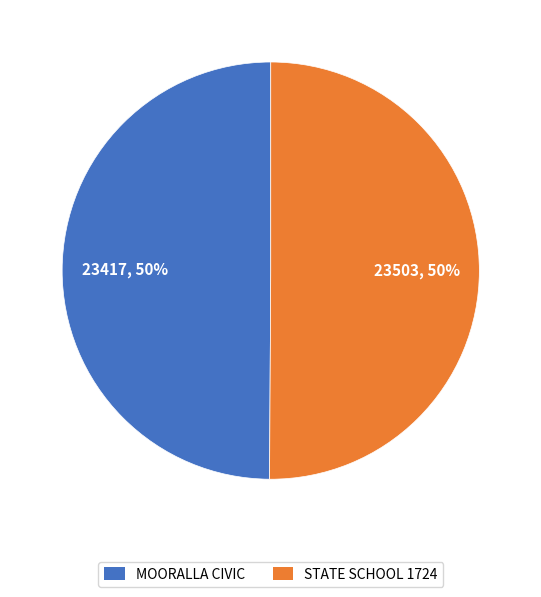

To the nearest percent, what is the average slice percentage?

50%